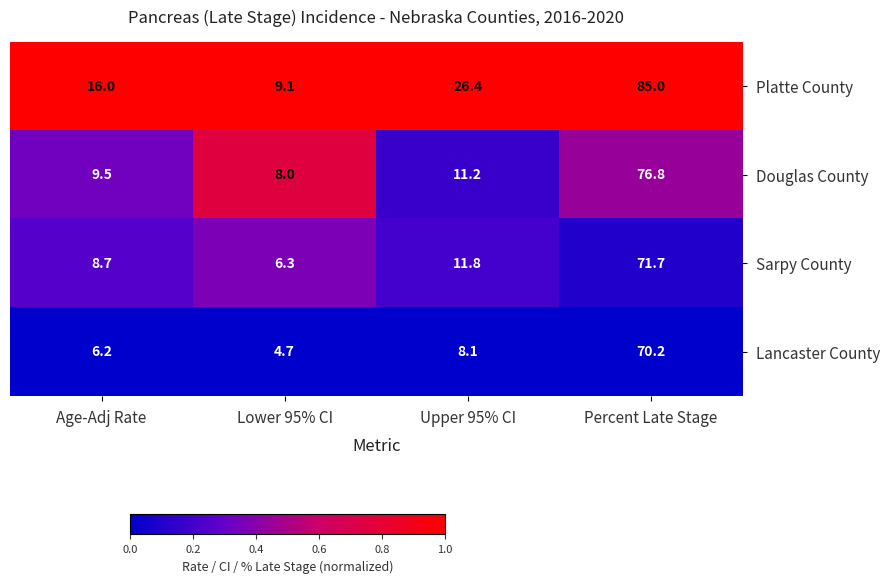

The Lancaster County series shows 1.4 at Age-Adj Rate. True or false?

False